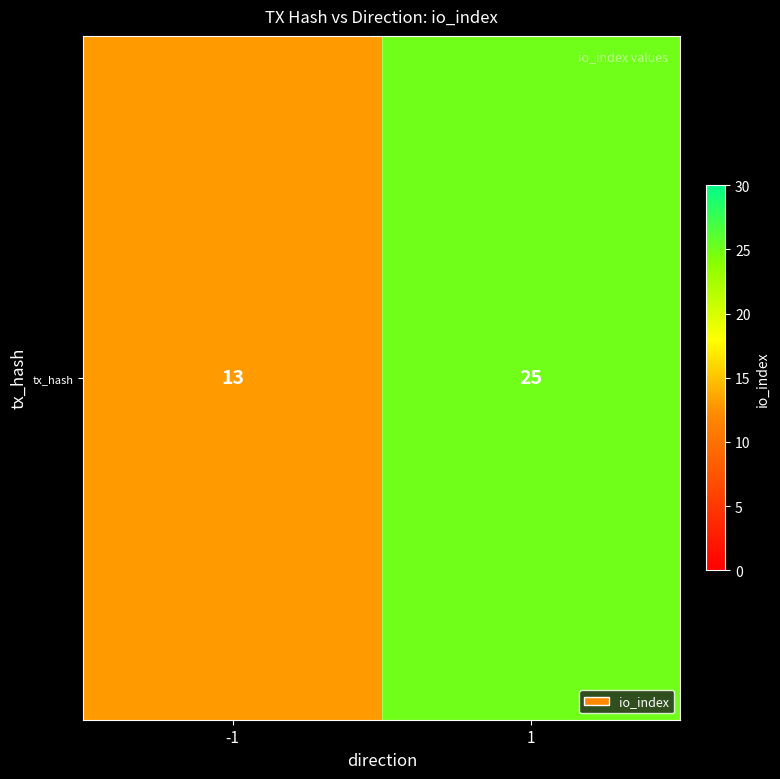

What is the change in value from -1 to 1?

+12